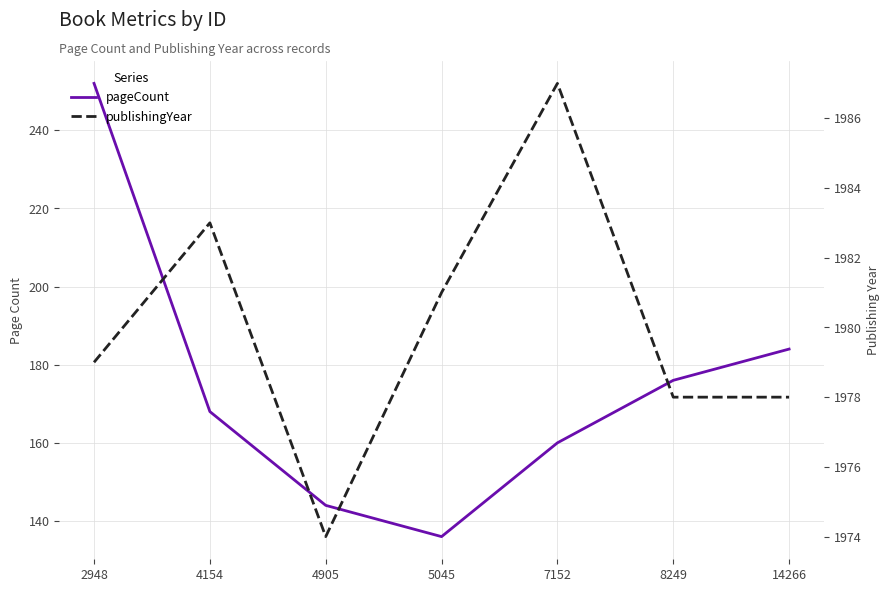

The publishingYear series shows 3217 at 4905. True or false?

False